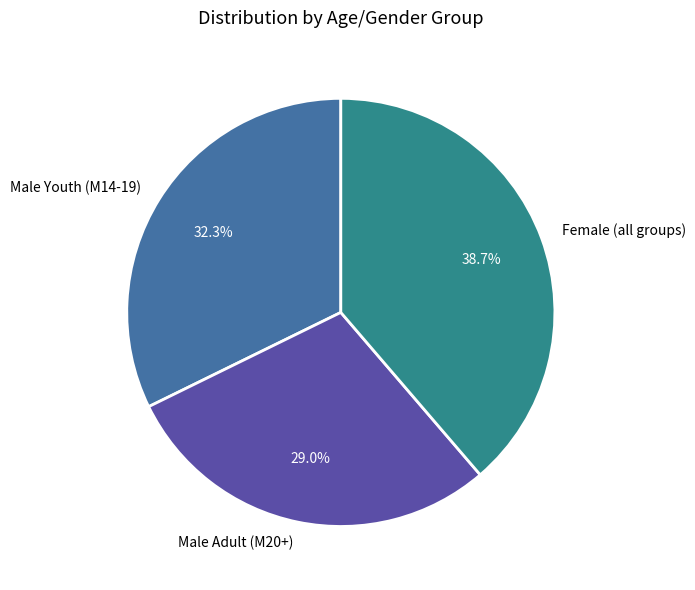

Is Male Adult (М20+) the majority of the pie?

No